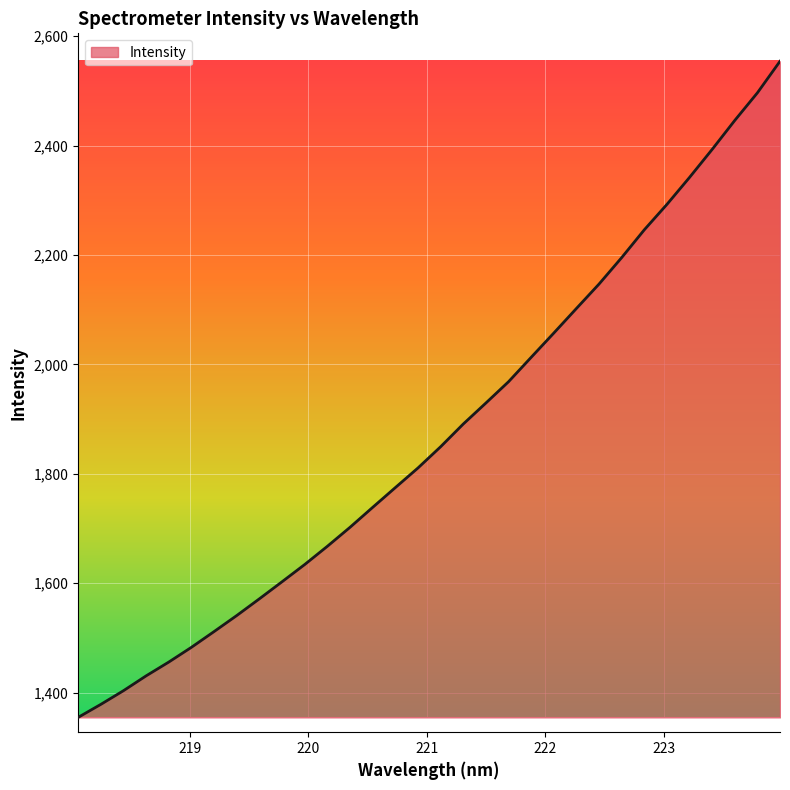

What is the maximum value shown in the chart?

2554.3